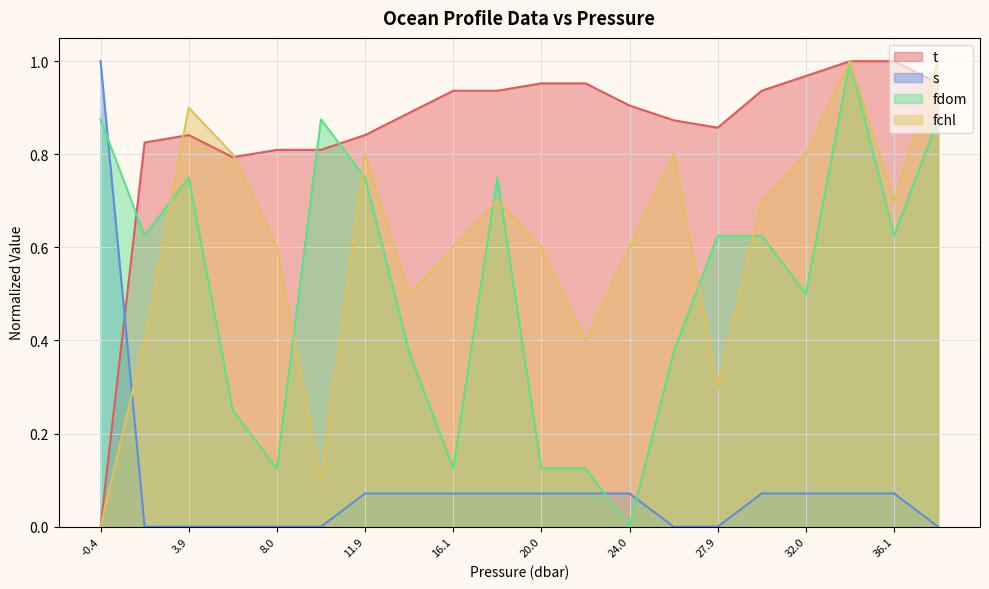

The value of s at 26.0 is 0.5. True or false?

False